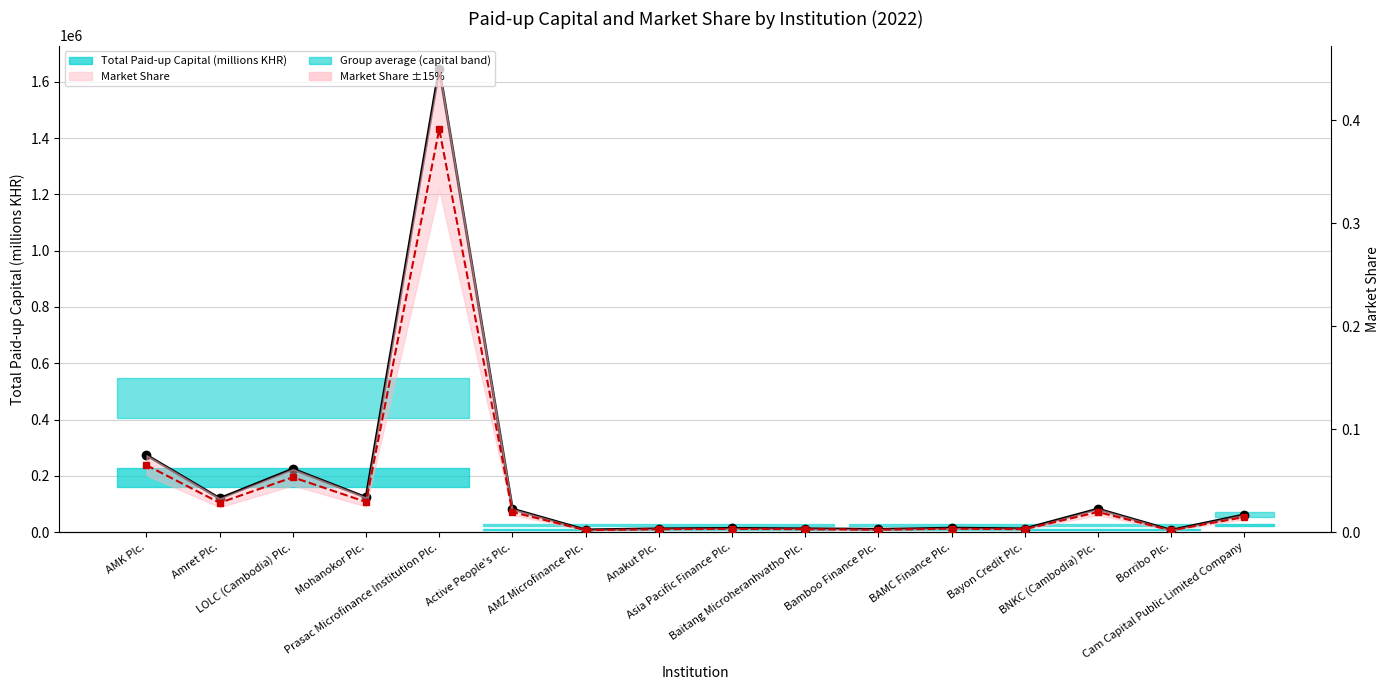

What is the label of the 6th point from the right?

Bamboo Finance Plc.